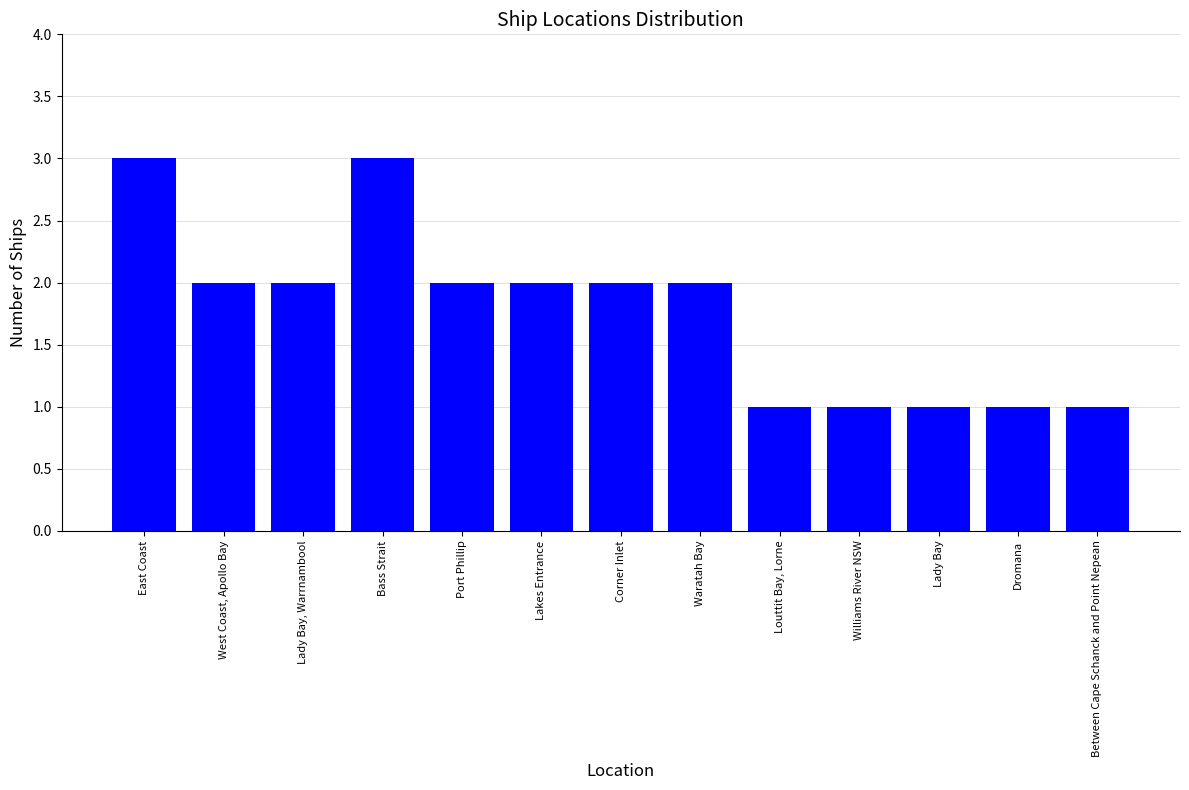

Approximately how many times larger is the value at Lakes Entrance compared to East Coast?

0.7